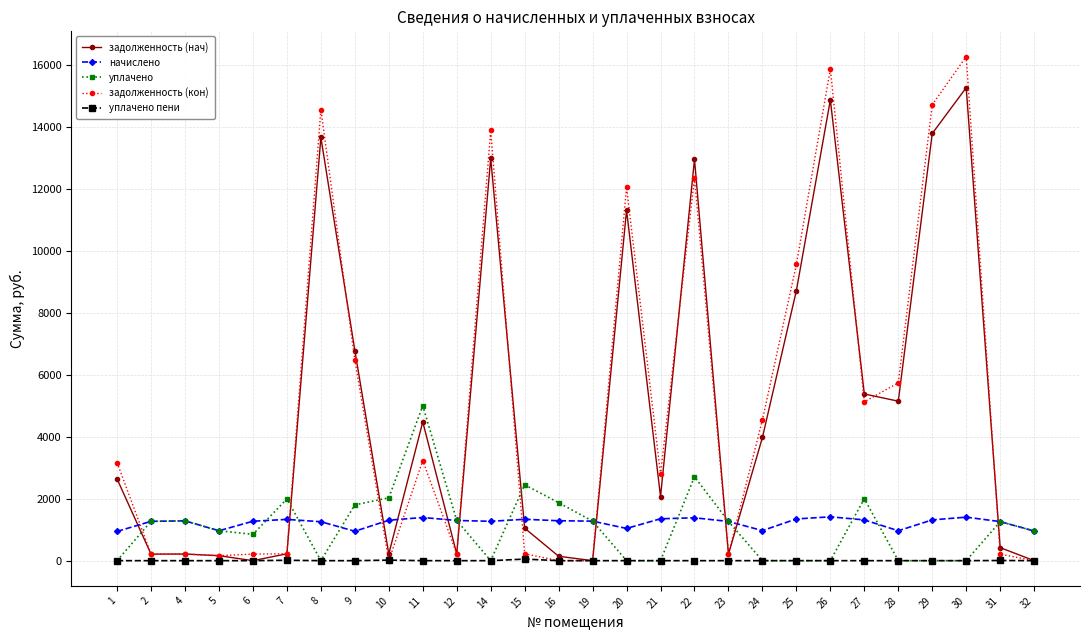

Is this an area chart (filled region under the line)?

No